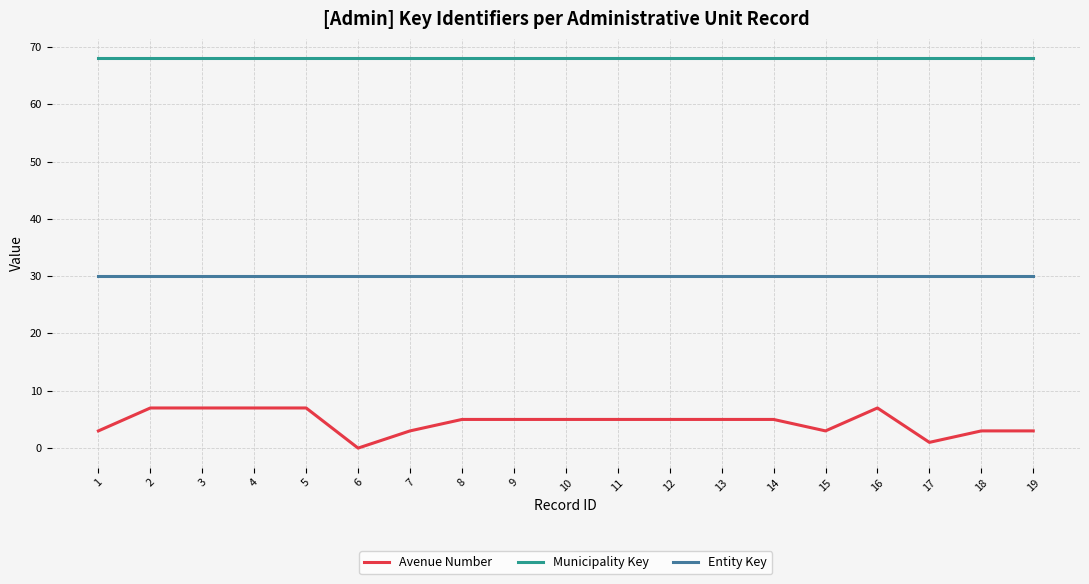

True or false: Municipality Key and Entity Key intersect in this chart.

False